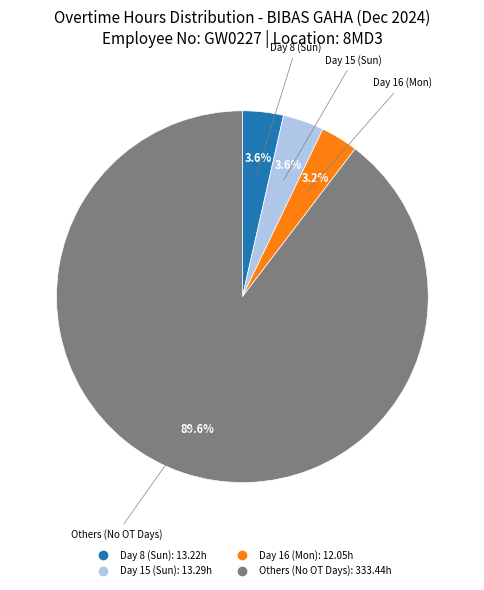

Is there a majority slice in this chart?

Yes